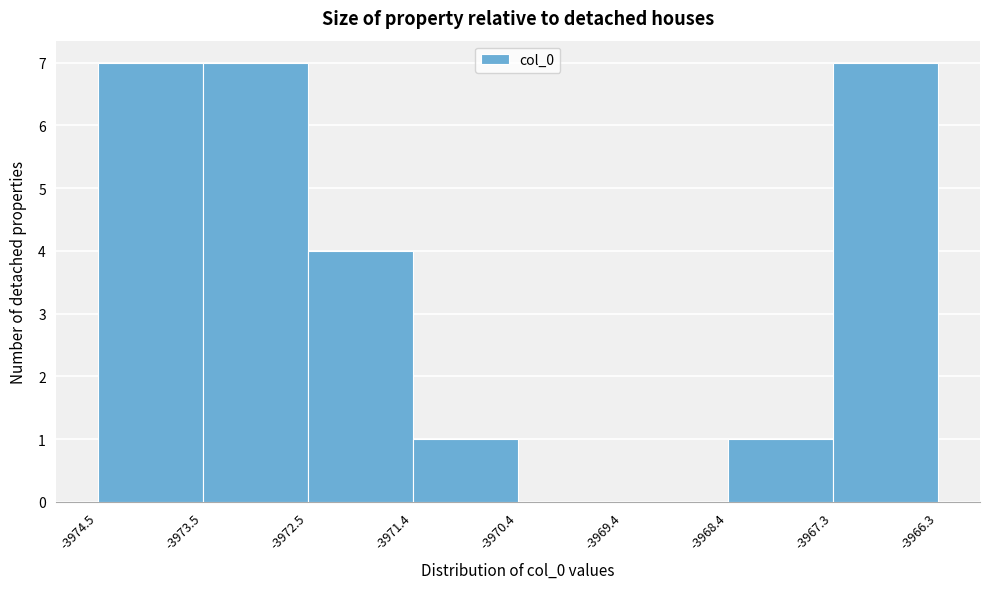

Reading left to right, transcribe this chart: for each bar, give the range it covers on the x-axis and its height. The values are not printed on the chart, so give them approximately, as read against the axis.

-3974.5 to -3973.5: 7
-3973.5 to -3972.5: 7
-3972.5 to -3971.4: 4
-3971.4 to -3970.4: 1
-3970.4 to -3969.4: 0
-3969.4 to -3968.4: 0
-3968.4 to -3967.3: 1
-3967.3 to -3966.3: 7